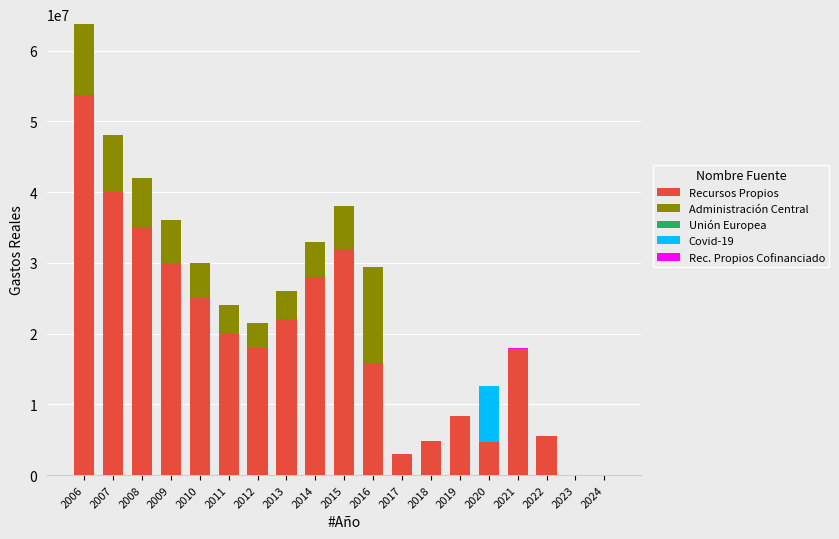

What is the sum of all Recursos Propios values?

363573972.5